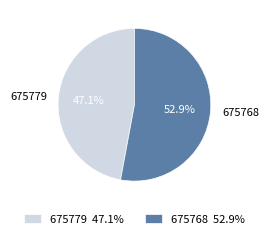

Count the number of slices in the pie.

2